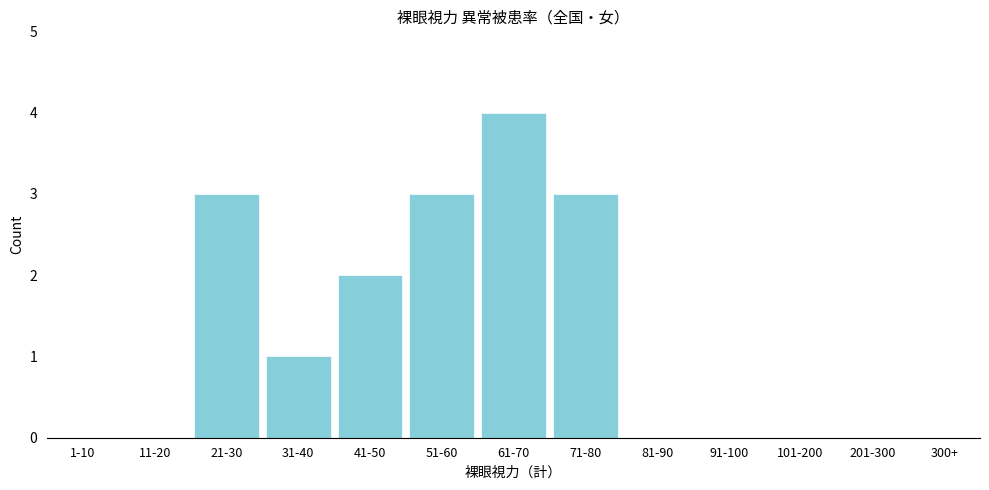

Reading left to right, what are all the values shown in this chart?

1-10=0	11-20=0	21-30=3	31-40=1	41-50=2	51-60=3	61-70=4	71-80=3	81-90=0	91-100=0	101-200=0	201-300=0	300+=0